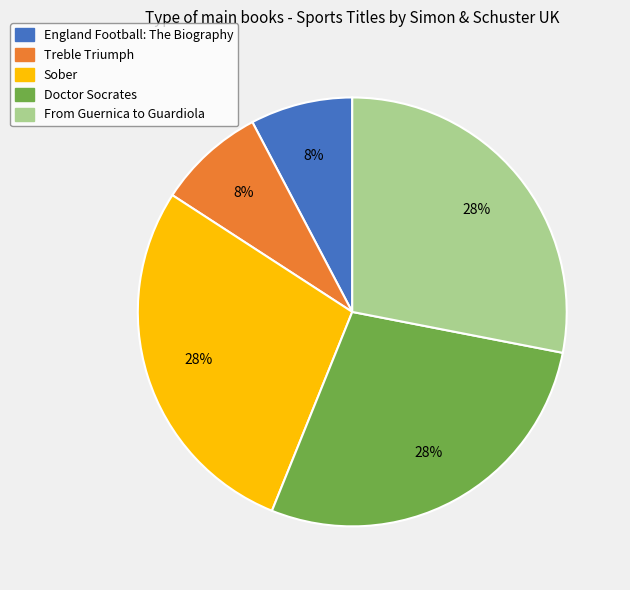

Is it true that From Guernica to Guardiola is 28% of the pie?

True